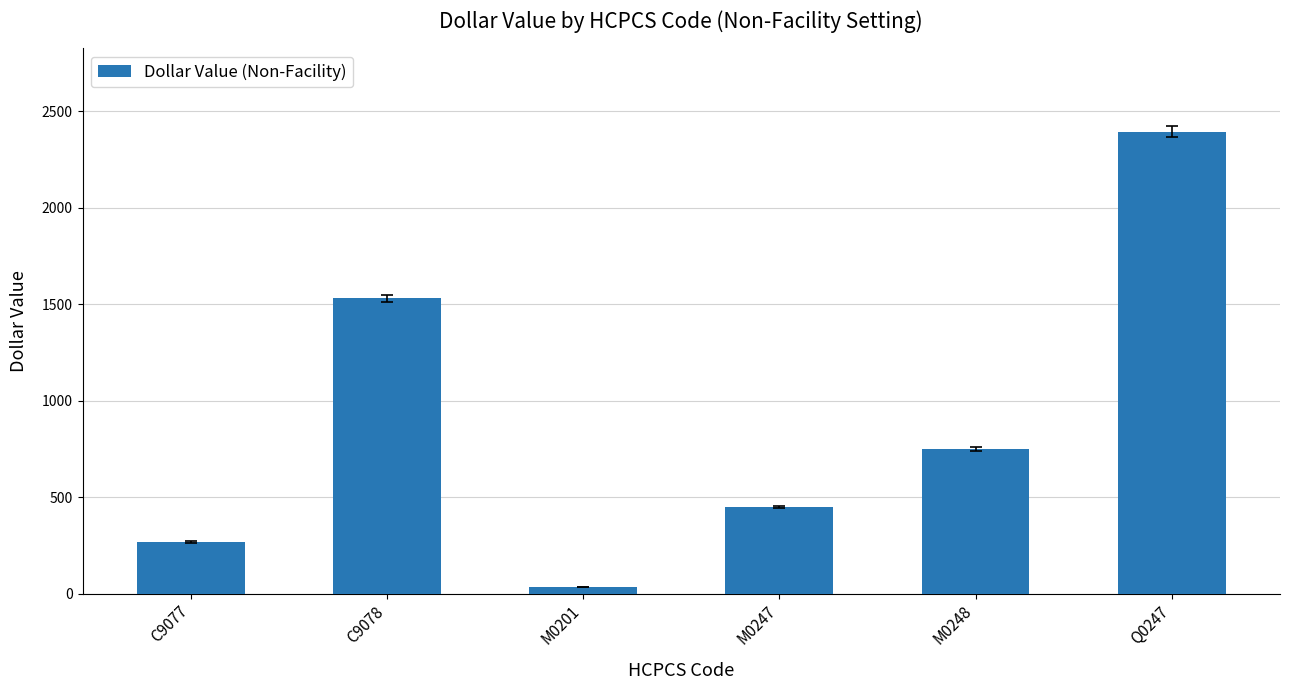

What is the label of the 4th bar from the left?

M0247